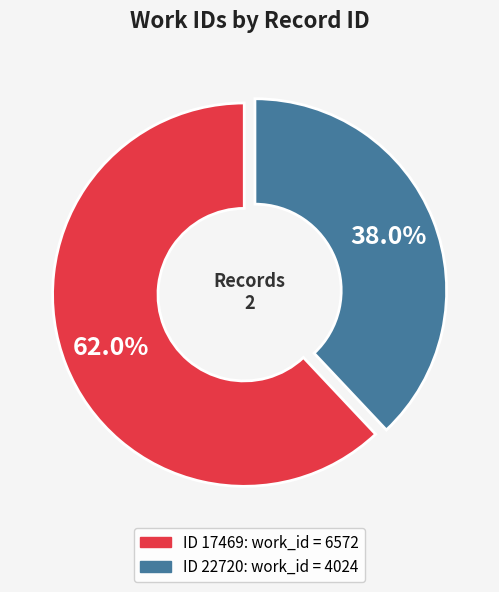

How many segments does this pie chart have?

2